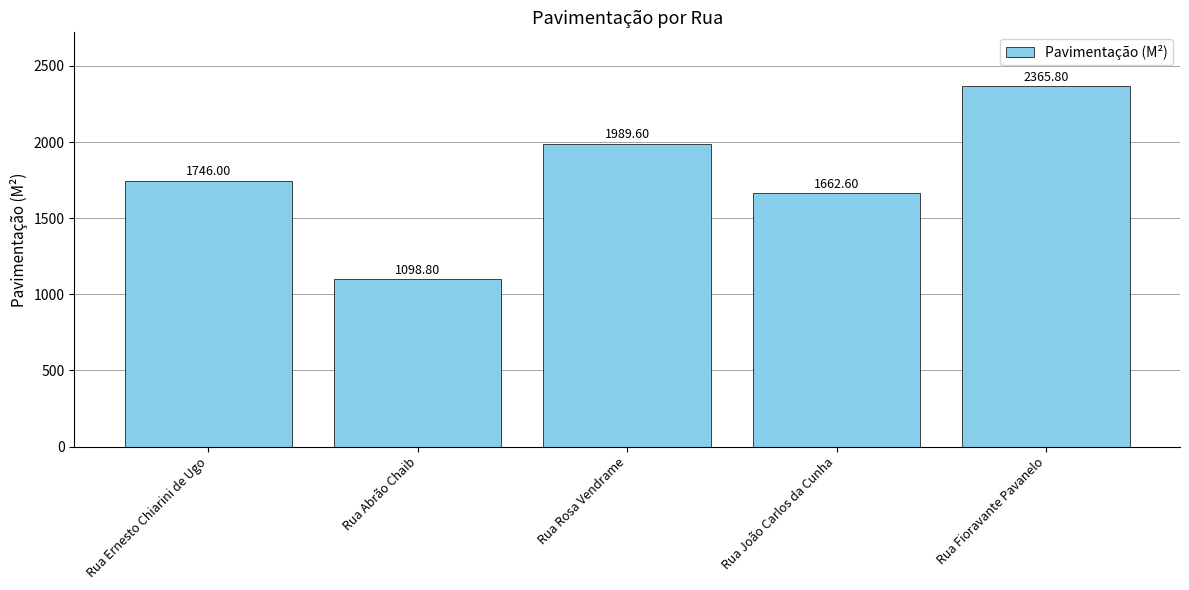

What is the maximum value shown in the chart?

2365.8